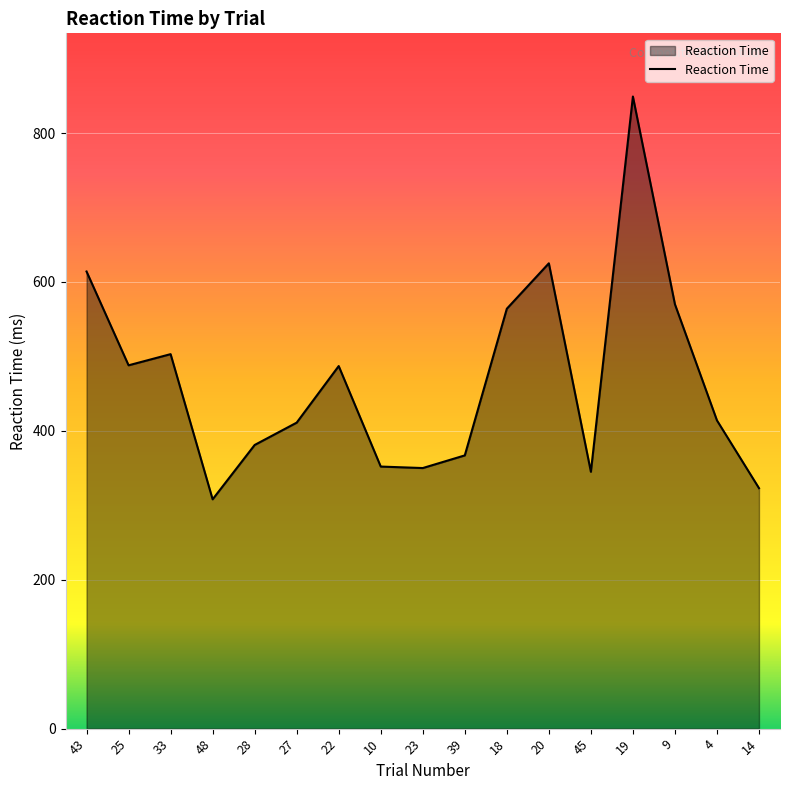

Which has a higher value, 28 or 33?

33